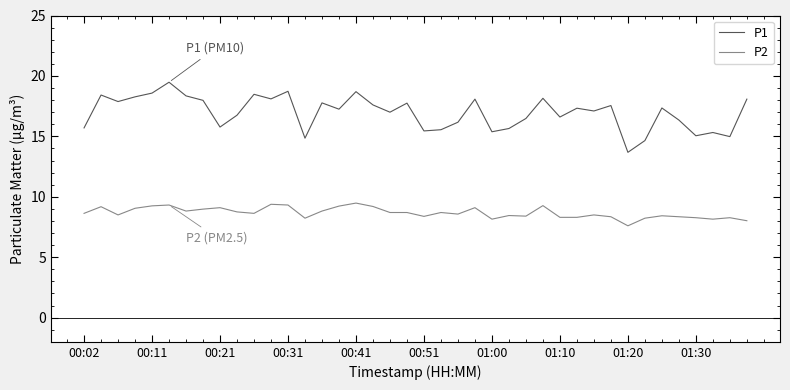

True or false: P2 and P1 cross at least once.

False